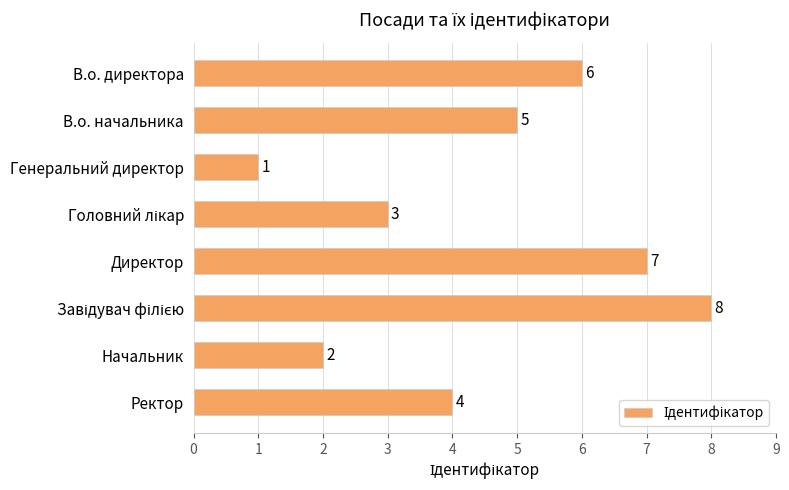

What is the change in value from Генеральний директор to Ректор?

+3